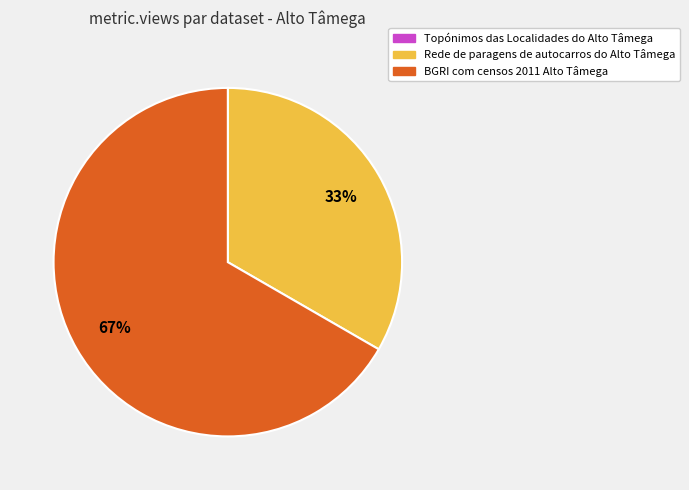

Which category accounts for the majority?

BGRI com censos 2011 Alto Tâmega